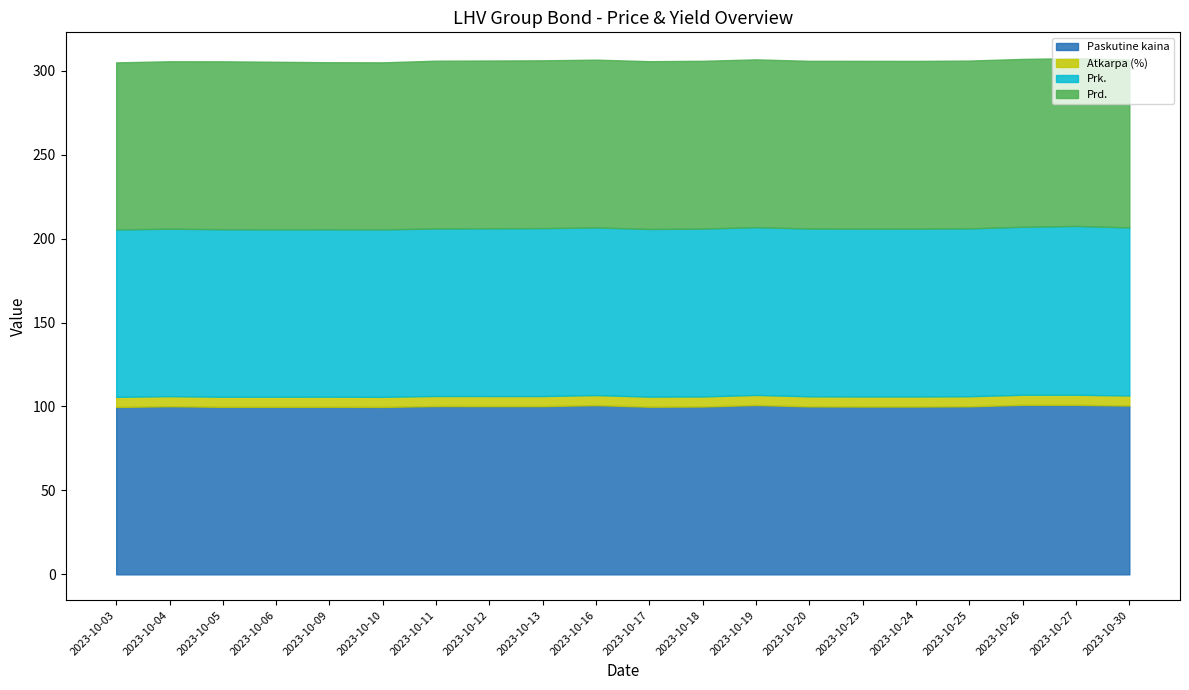

What is the difference between the Prk. values at 2023-10-19 and 2023-10-25?

0.1